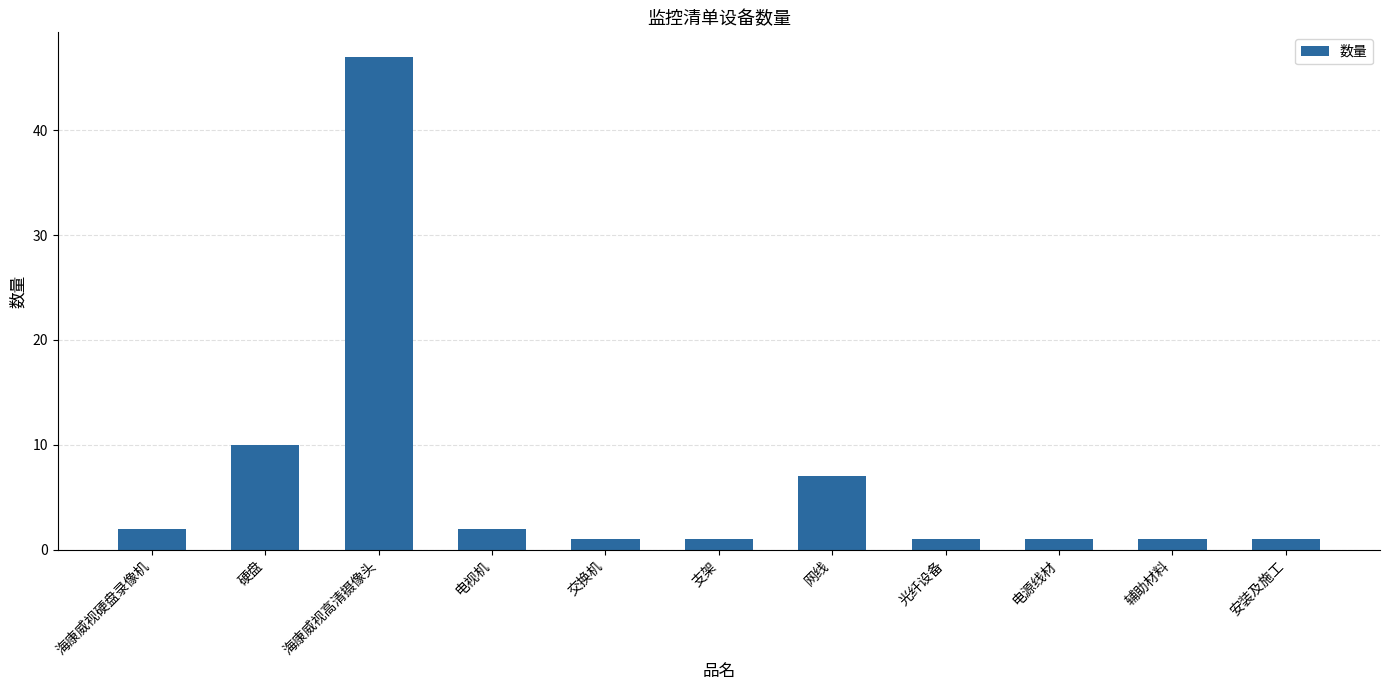

Between 硬盘 and 辅助材料, which is larger?

硬盘